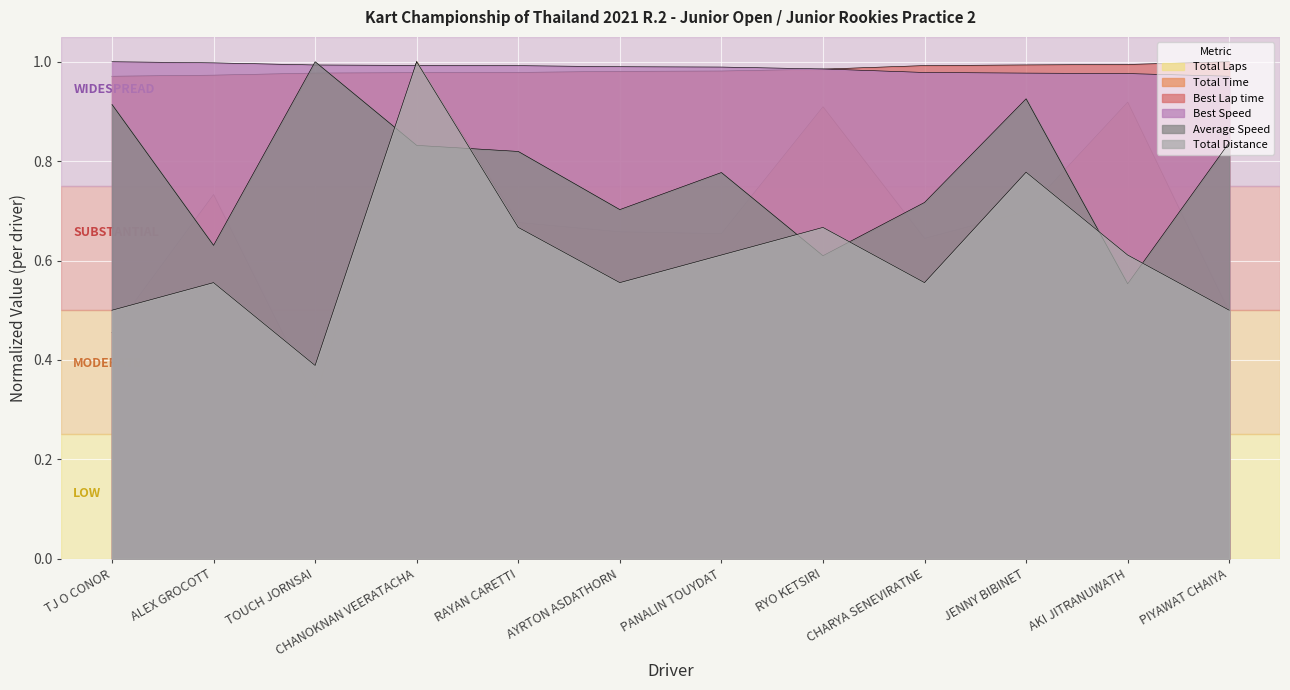

Is it true that Total Laps equals 0.9 at TJ O CONOR?

False